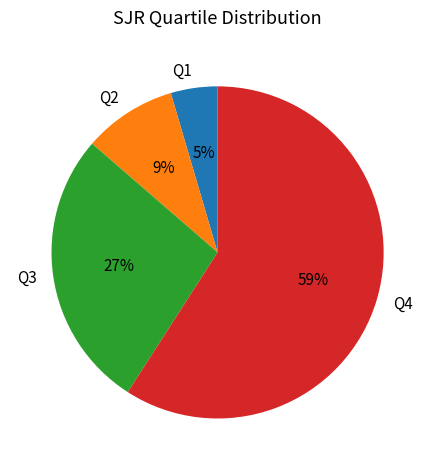

Count the number of slices in the pie.

4